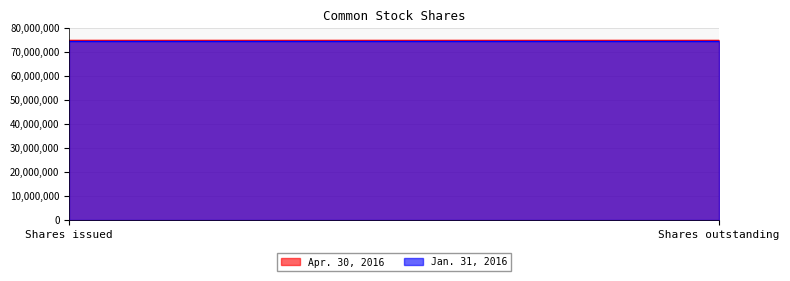

Which has a higher value, Shares issued or Shares outstanding?

Shares issued